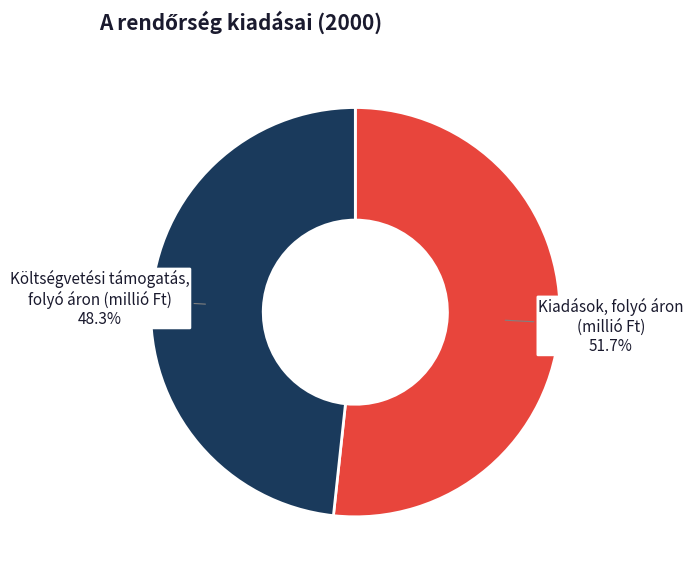

How many segments does this pie chart have?

2